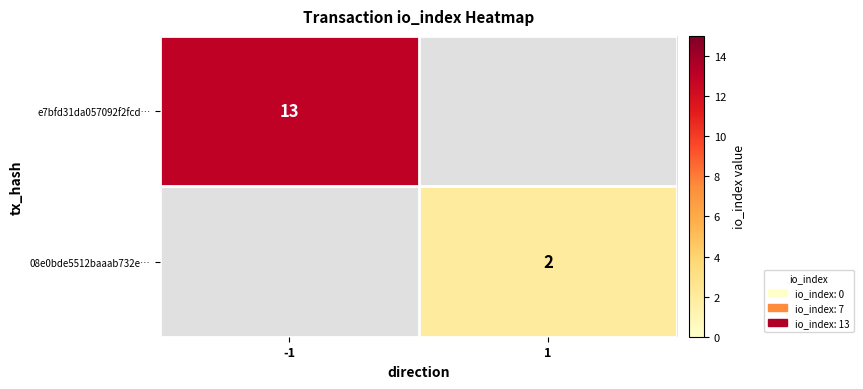

The 08e0bde5512baaab732e… series shows 2 at 1. True or false?

True